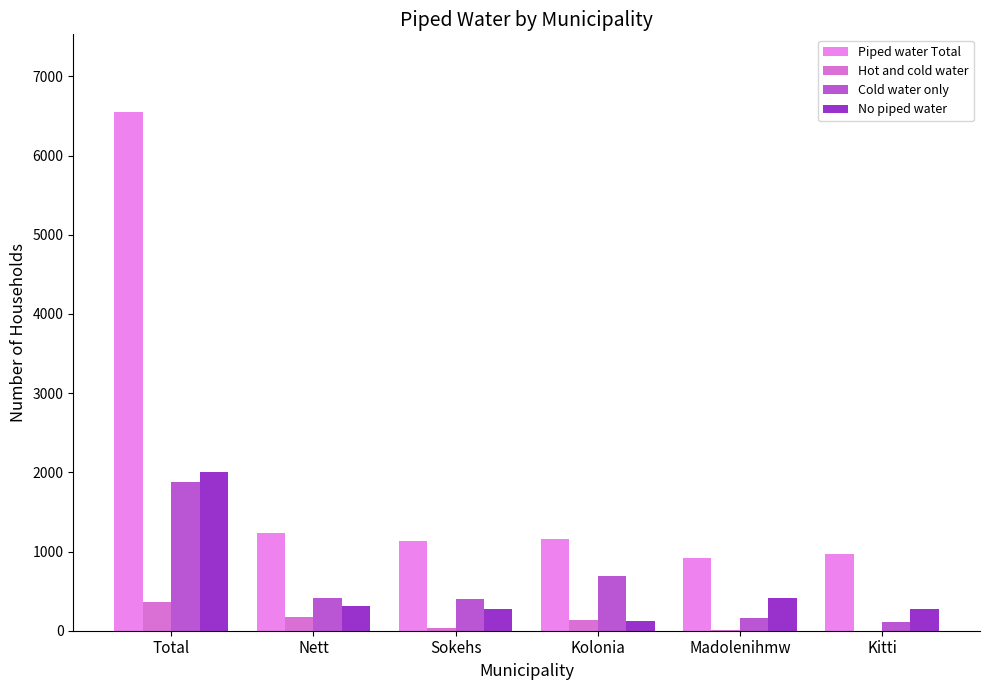

At which category does the chart reach its minimum across all series?

Kitti